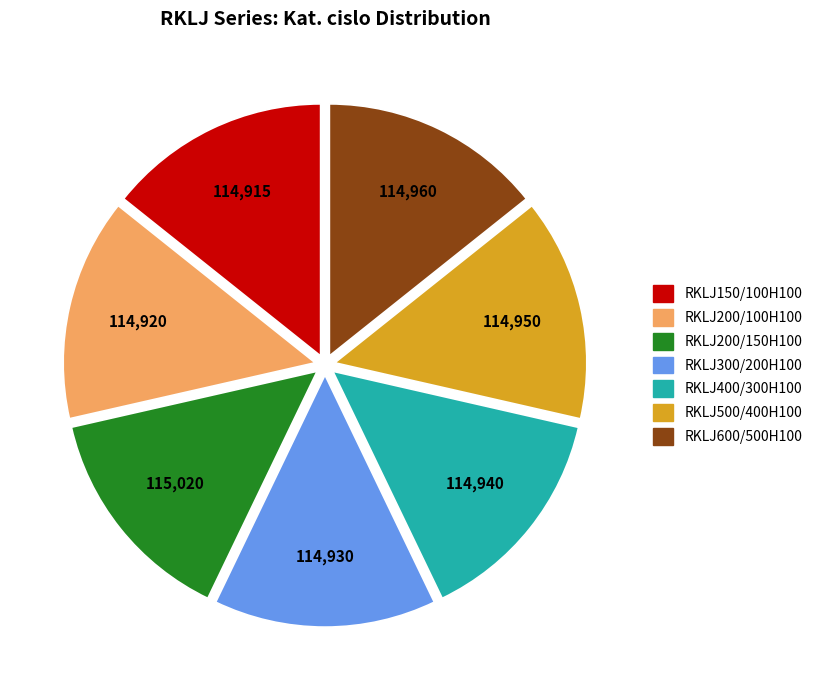

What is the ratio of the value at RKLJ600/500H100 to the value at RKLJ200/100H100?

1.0